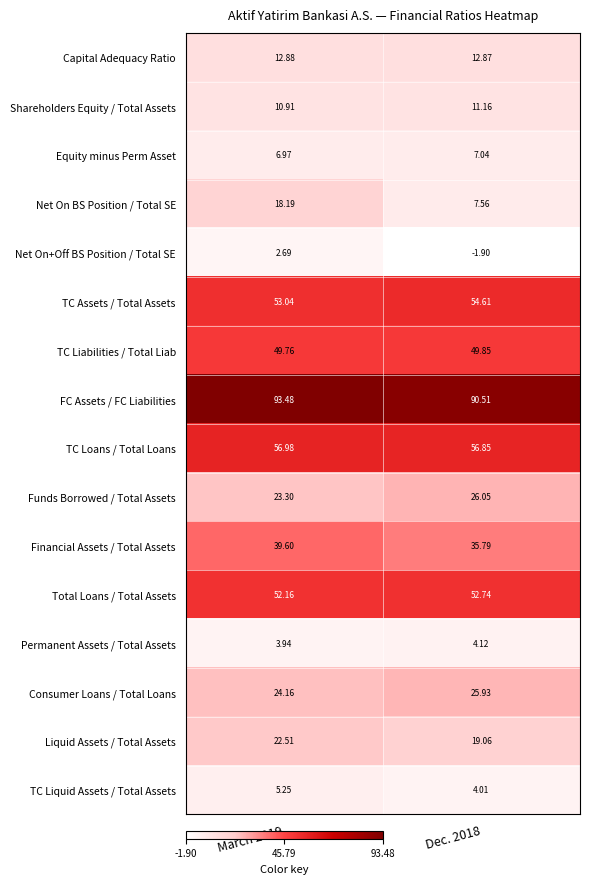

At which category is the sum across all series the highest?

March 2019